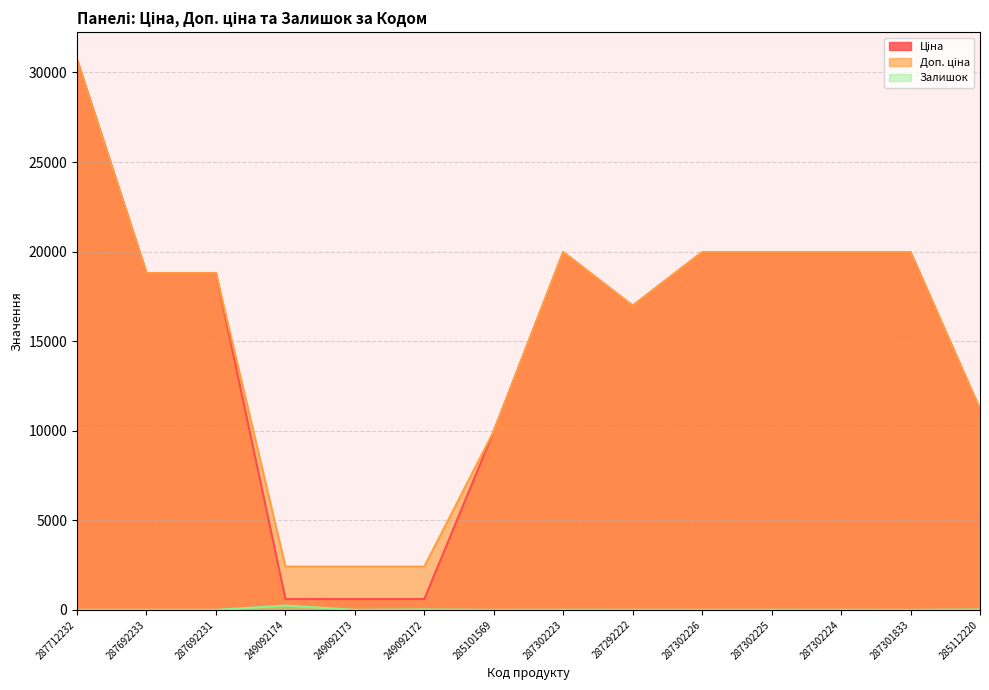

Which category has the highest value across all series?

287712232